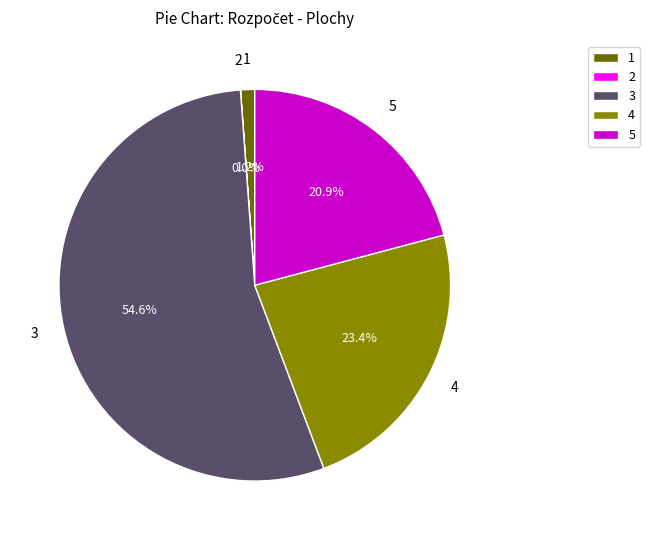

What is the ratio of the value at 5 to the value at 3?

0.4